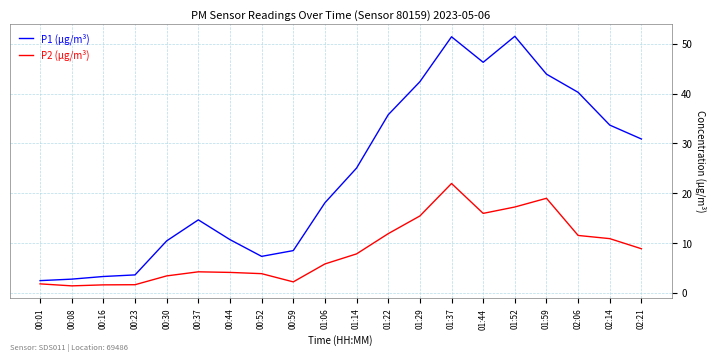

What is the maximum value shown in the chart?

51.5